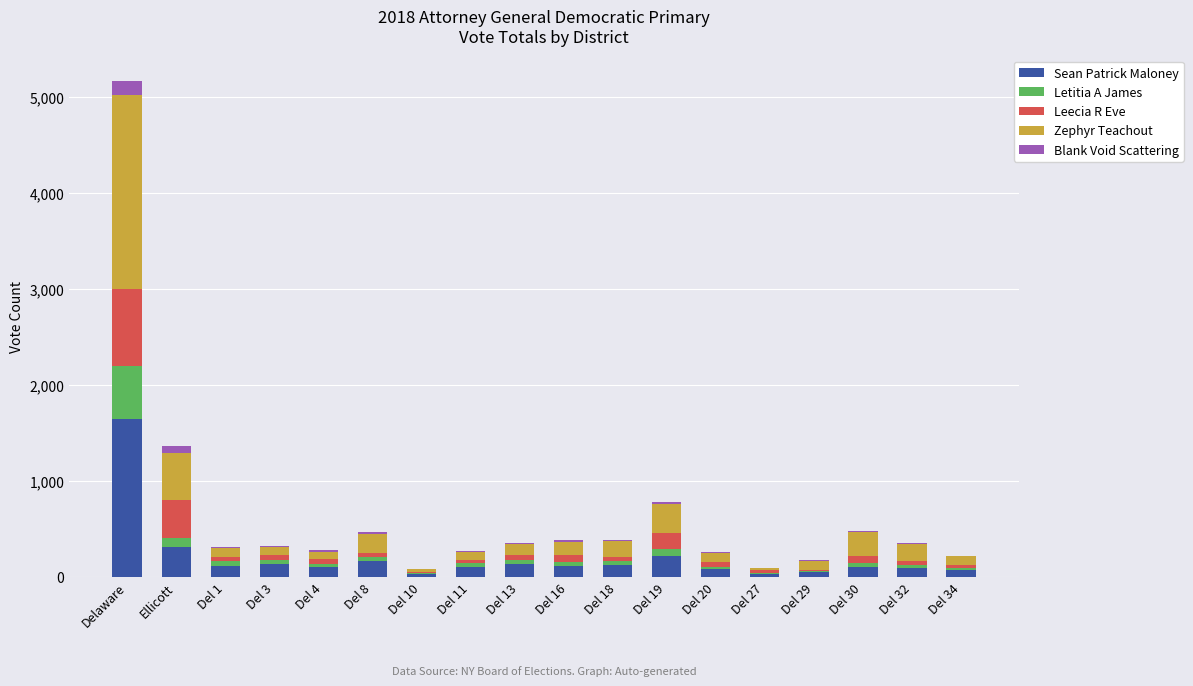

What is the total value across all series at Del 29?

170